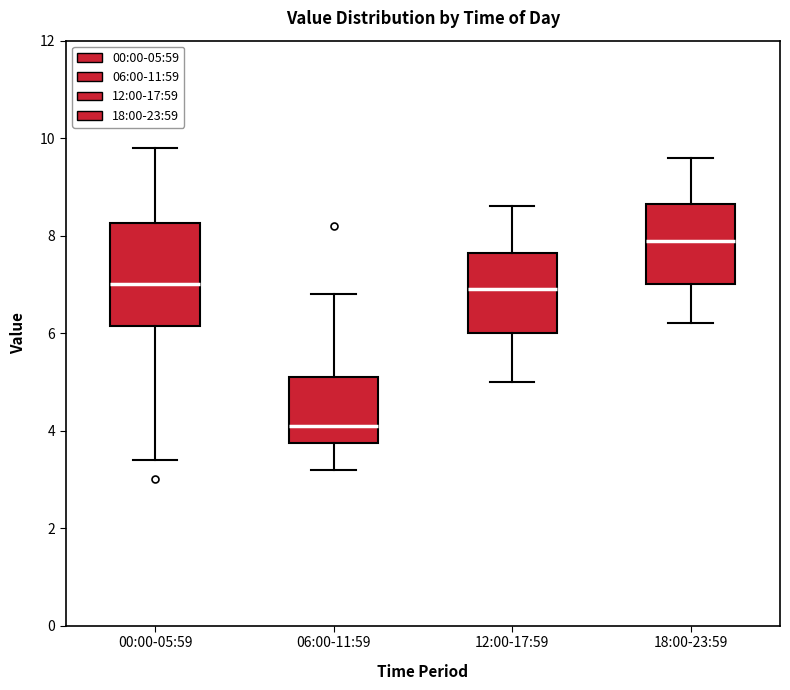

Which box's median line is the lowest?

06:00-11:59